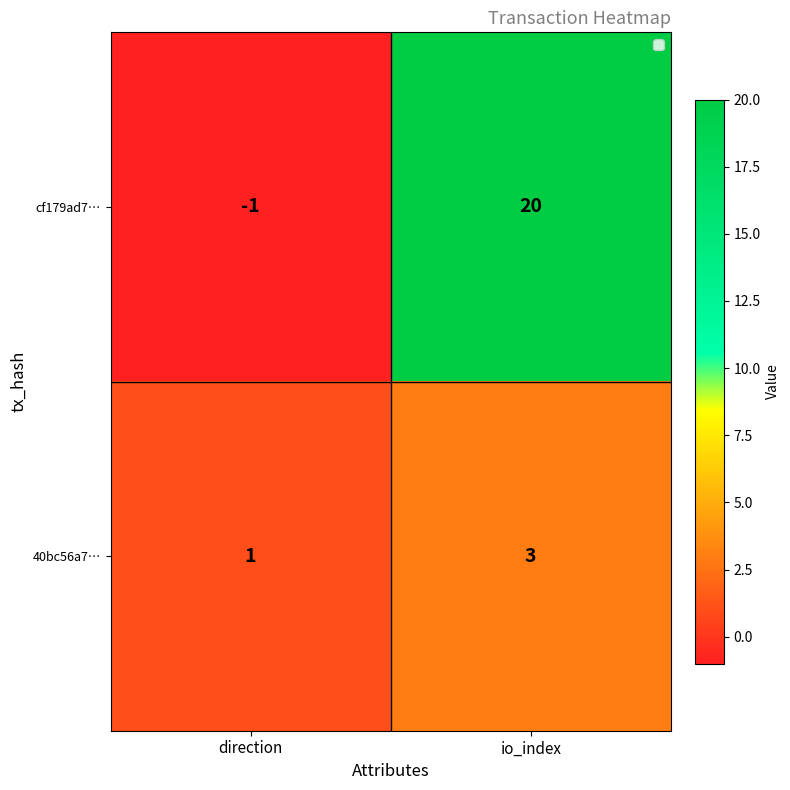

The value of 40bc56a7… at io_index is 3. True or false?

True